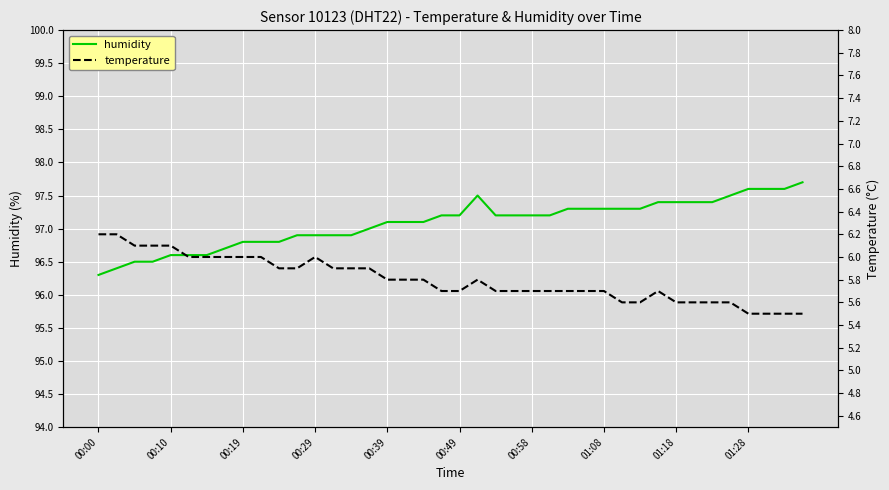

In humidity, how many points are higher than both neighbors (excluding endpoints)?

1